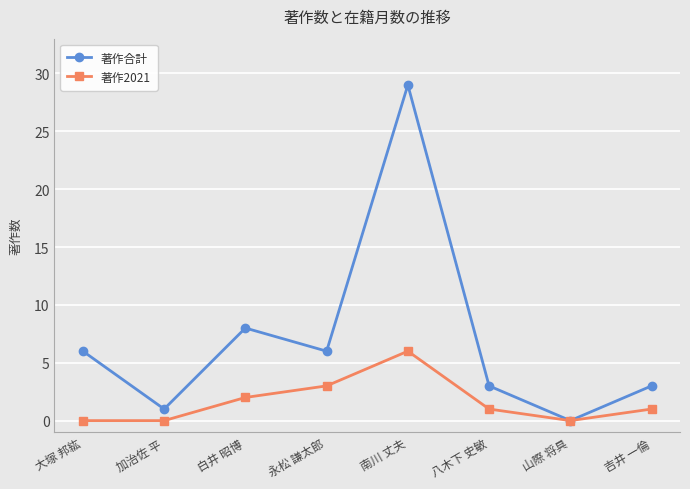

How many lines are shown in the chart?

2